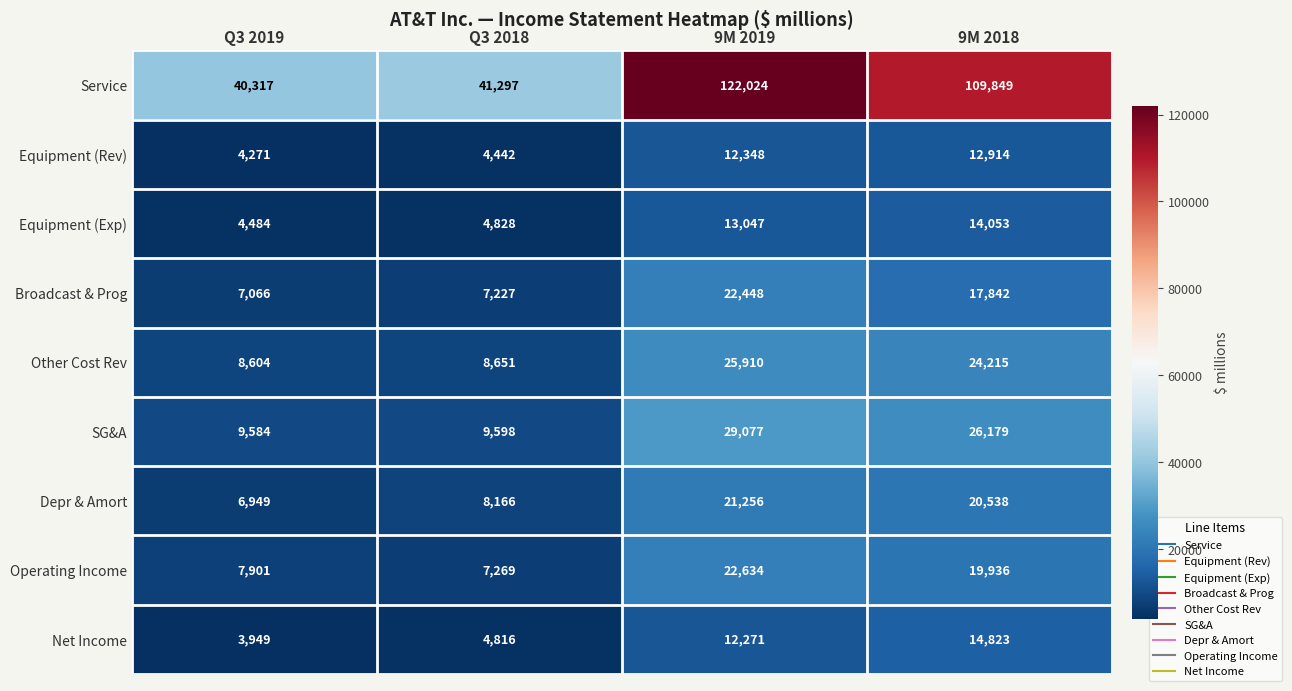

Between Q3 2019 and Q3 2018, which series saw the biggest shift?

Depr & Amort